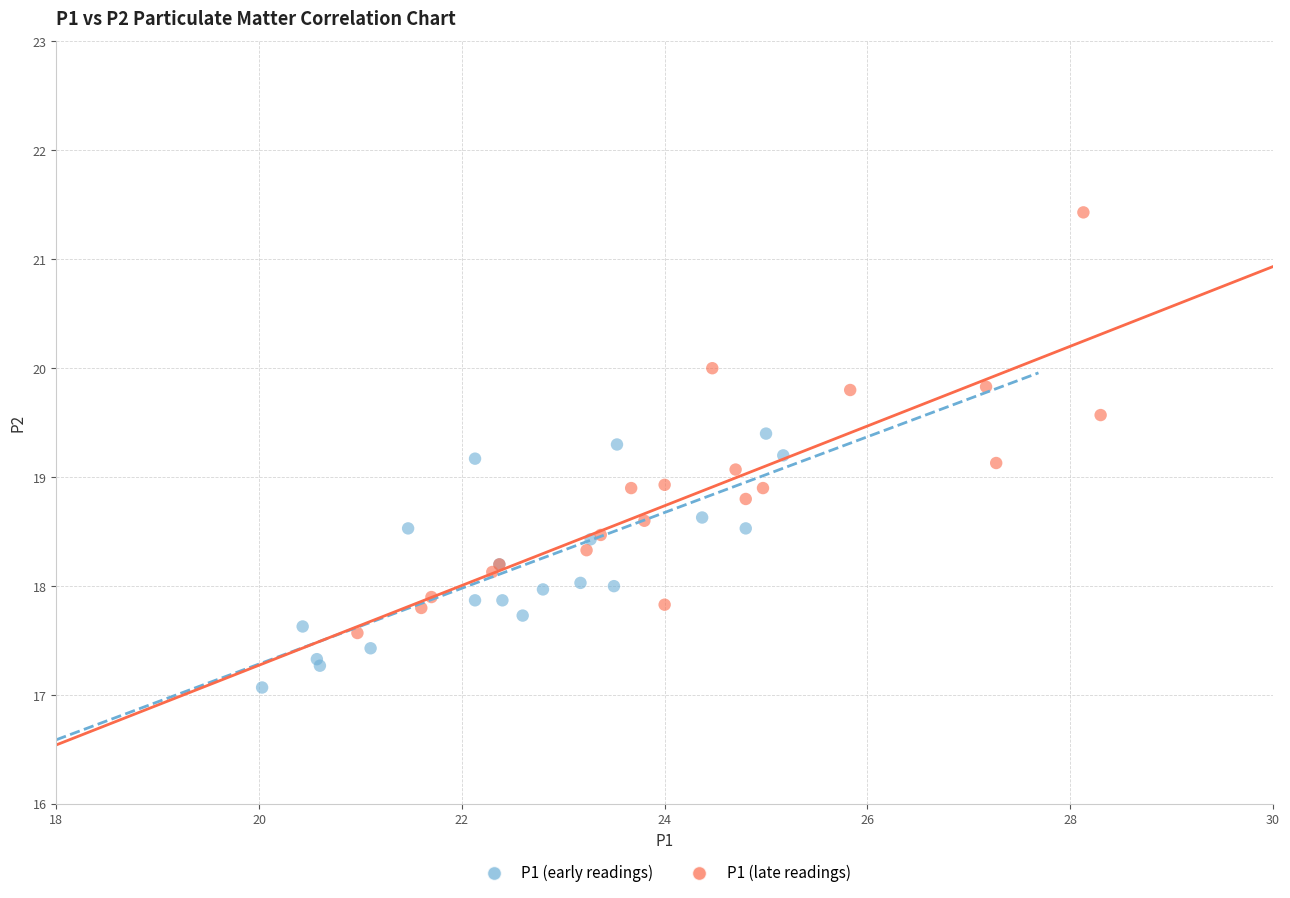

What are all the series names shown in the legend?

P1 (early readings), P1 (late readings)